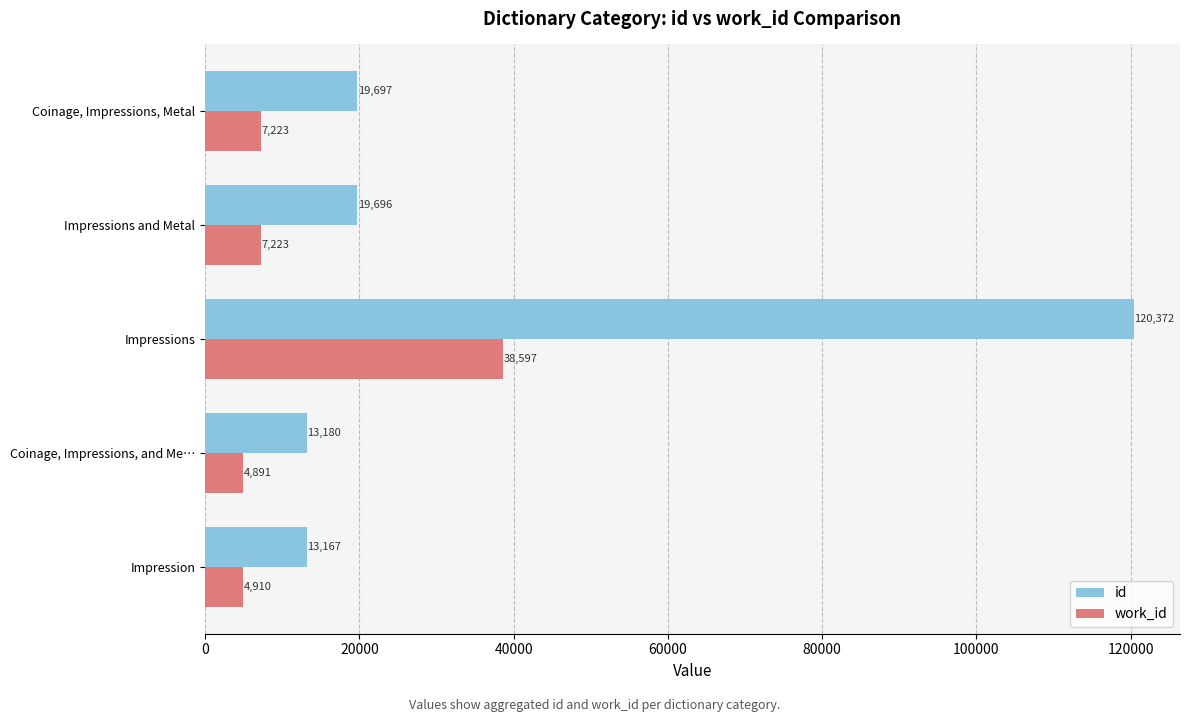

The id series shows 26753 at Impressions and Metal. True or false?

False